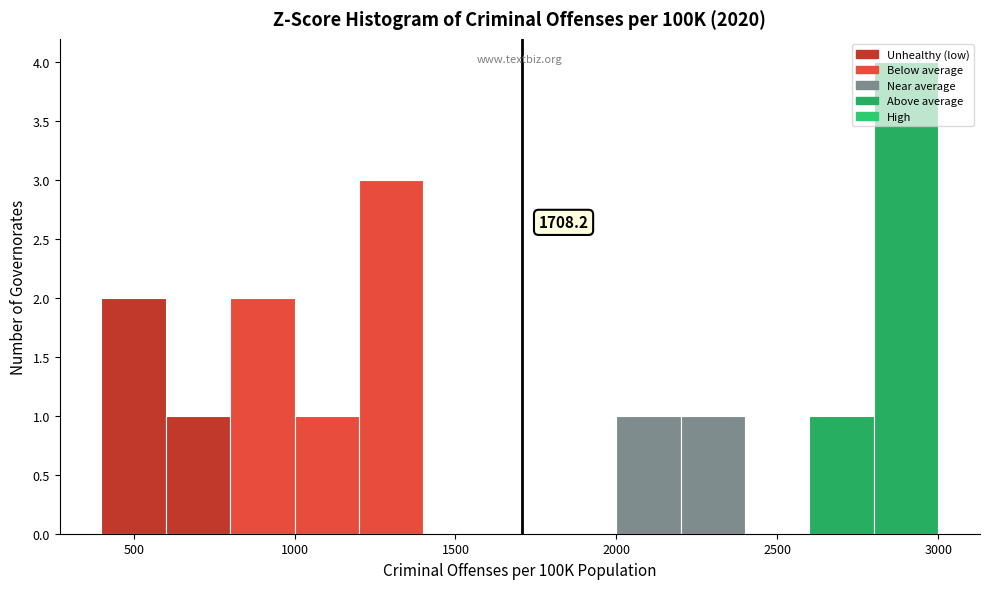

Which range on the x-axis has the tallest bar?

2800 to 3000